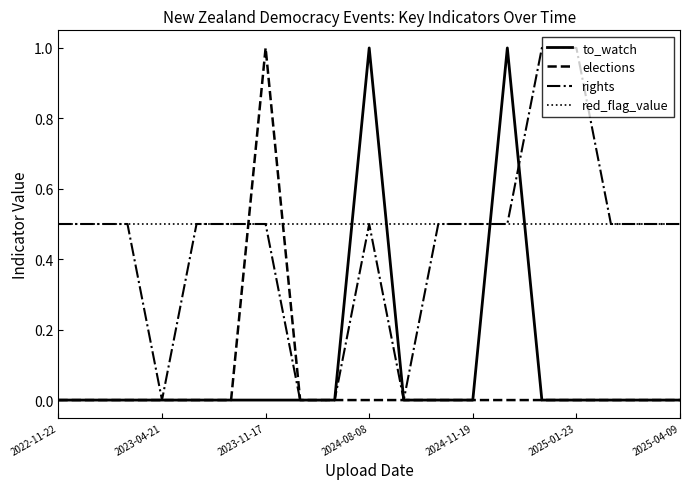

Which series has the largest total across all categories?

red_flag_value